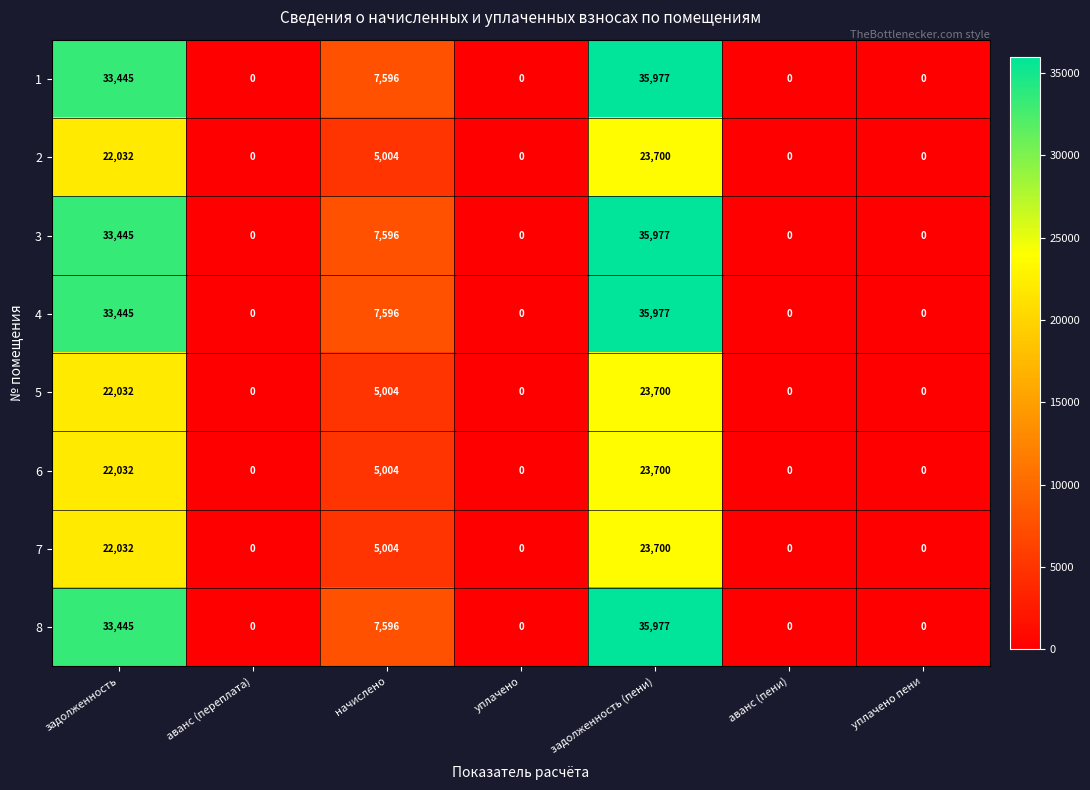

Where is 7 nearest to the value 11850?

начислено